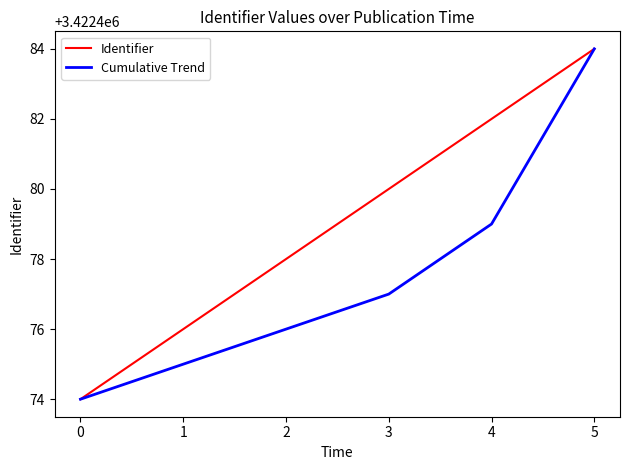

At which category is the sum across all series the highest?

5